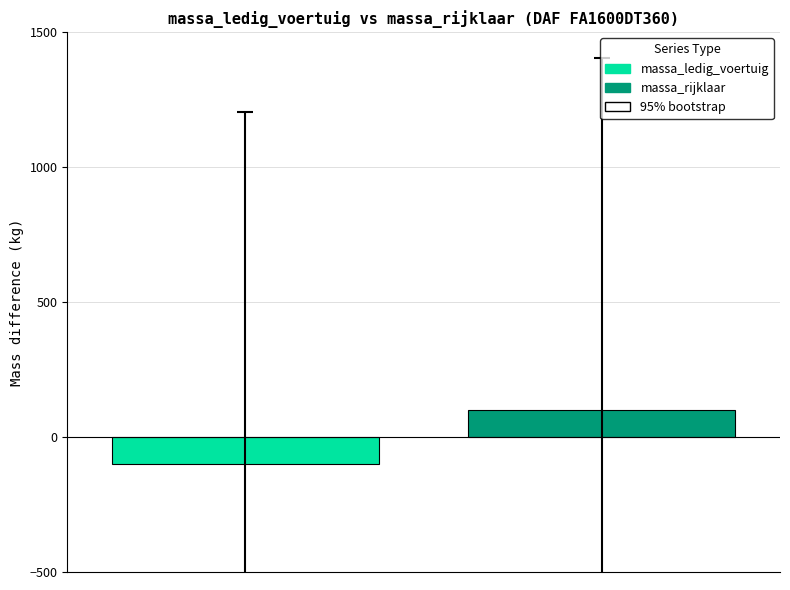

List the series in order of their peak value, lowest first.

massa_ledig_voertuig, massa_rijklaar